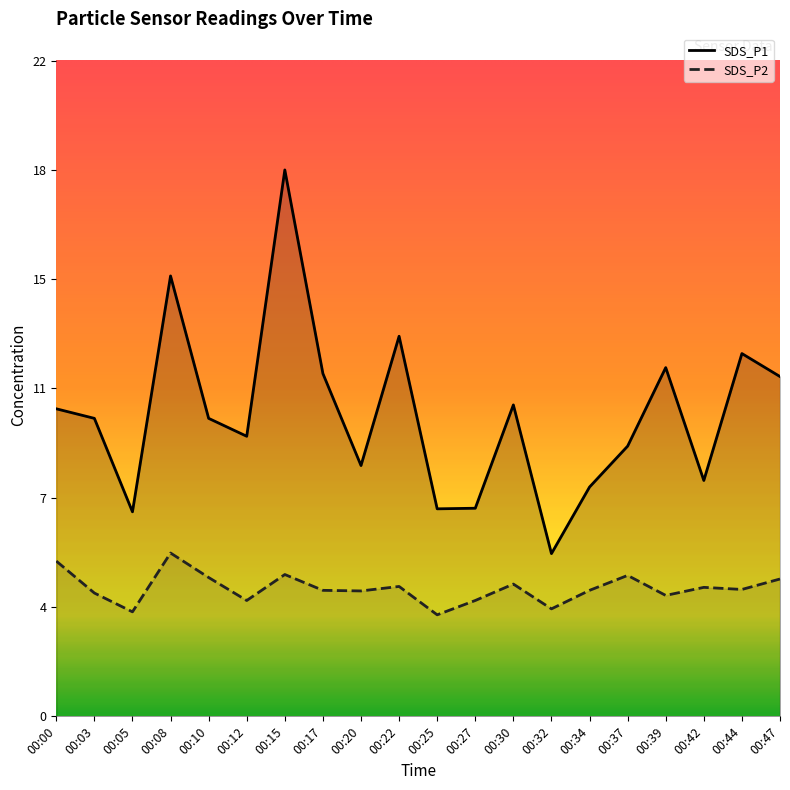

How many lines are shown in the chart?

2